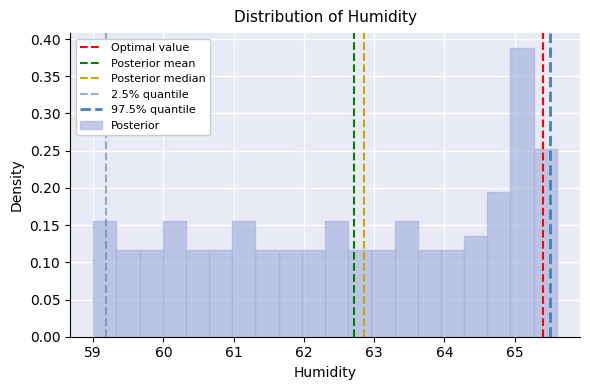

Read against the x-axis, roughly where is the centre of the tallest bar?

65.1